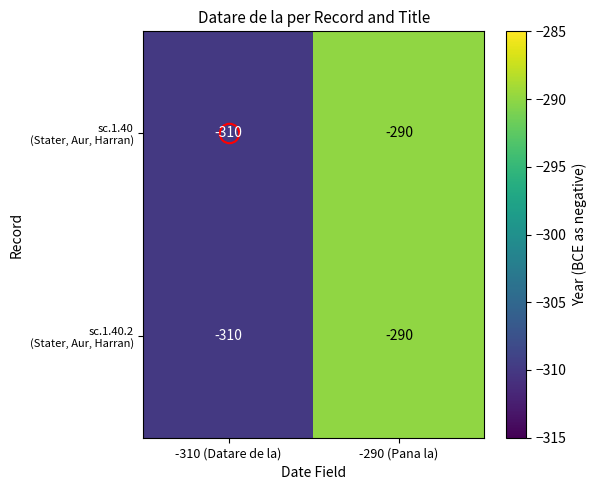

What is the smallest value displayed?

-310